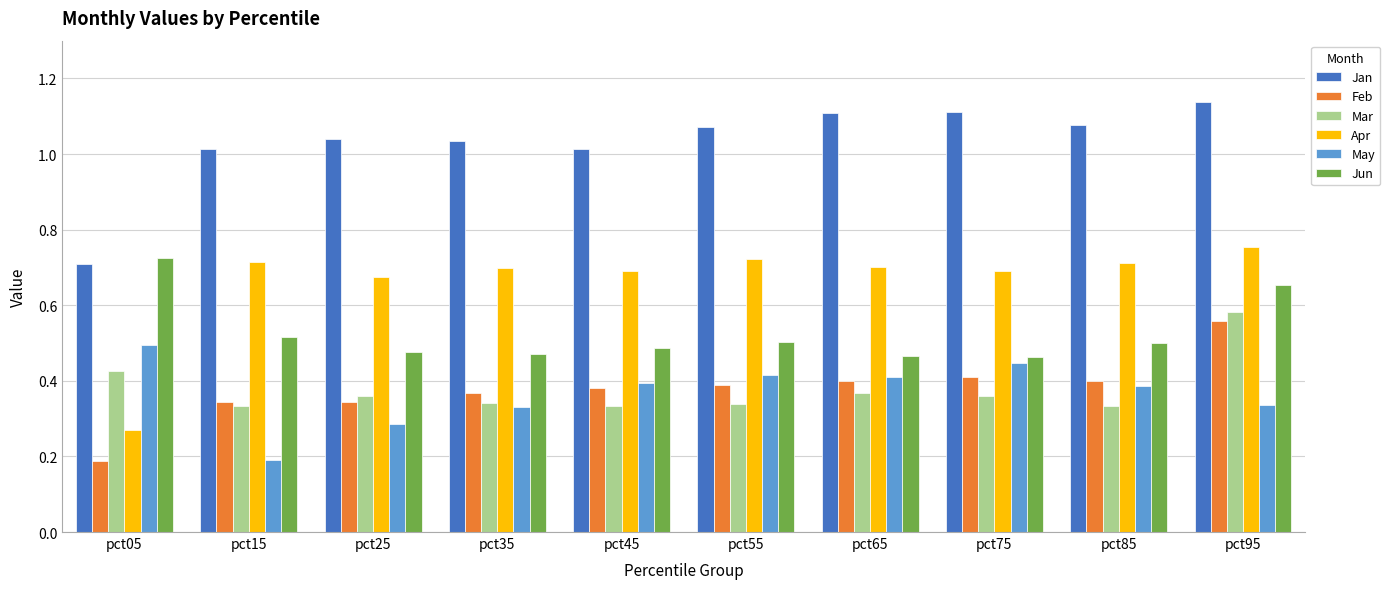

Rank the series by their maximum value, from lowest to highest.

May, Feb, Mar, Jun, Apr, Jan